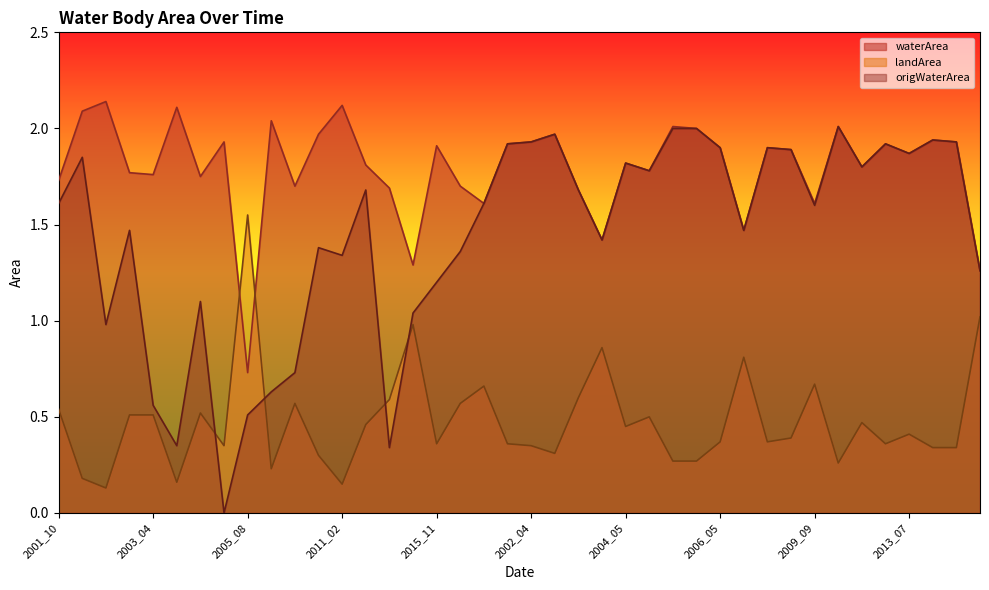

What is the label of the 37th point from the left?

2013_07